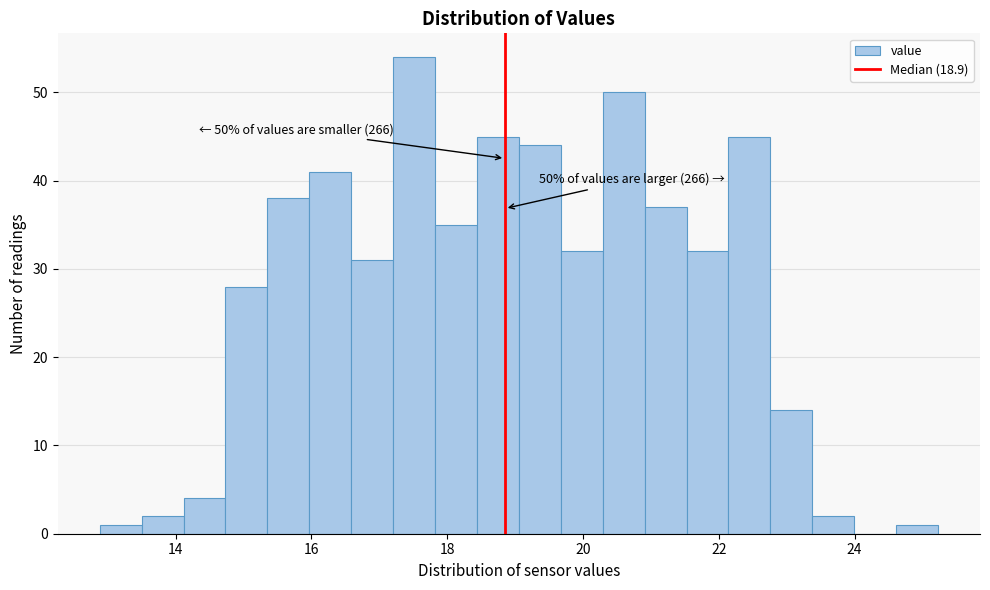

Read against the x-axis, roughly where is the centre of the tallest bar?

17.6